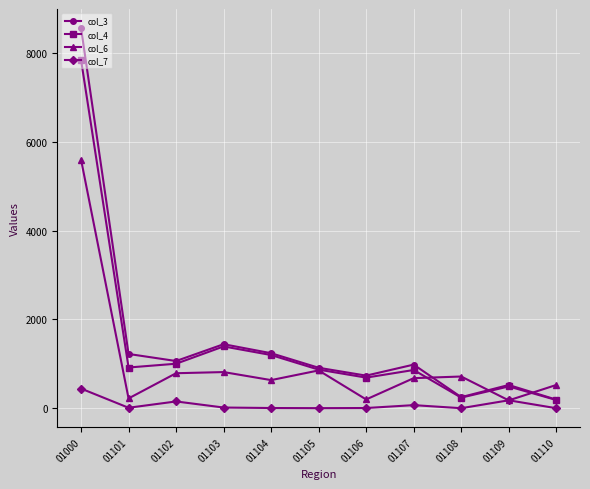

List the series in order of their peak value, lowest first.

col_7, col_6, col_4, col_3